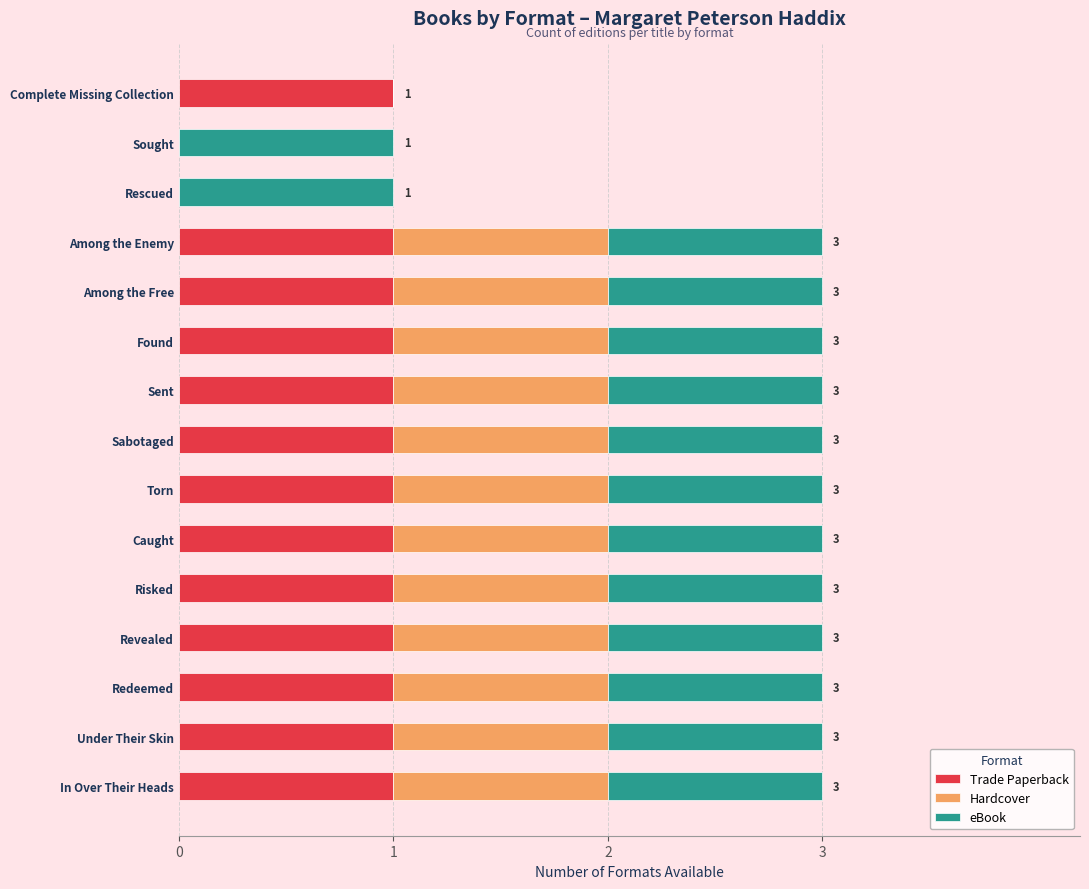

What is the total value across all series at Torn?

3